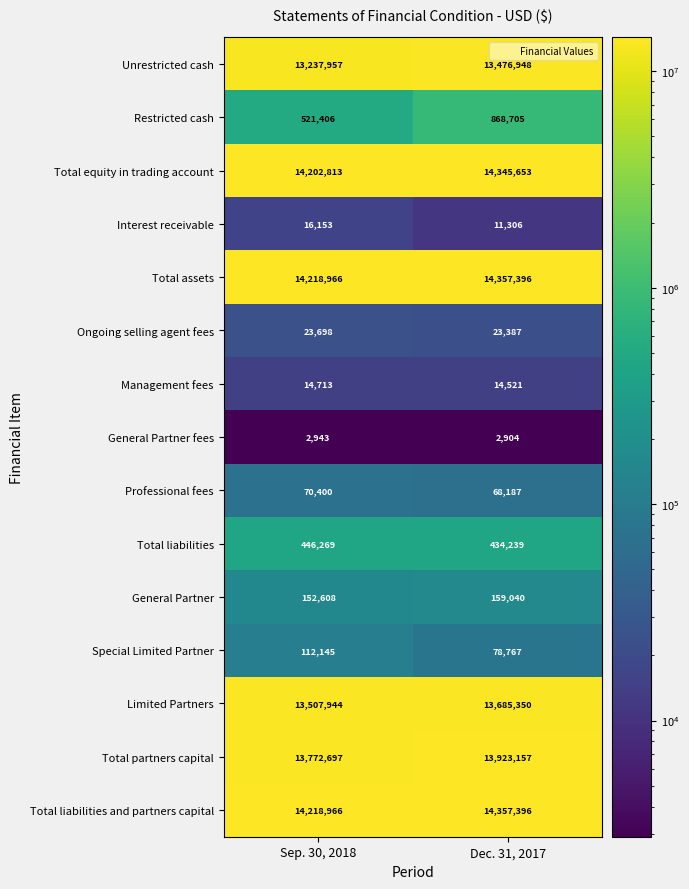

The Interest receivable series shows 10098 at Sep. 30, 2018. True or false?

False